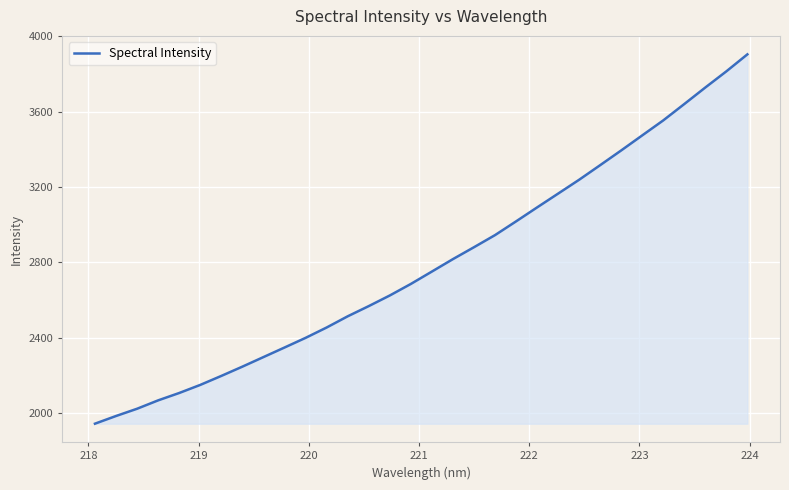

What is the difference between the maximum and minimum values?

1957.8